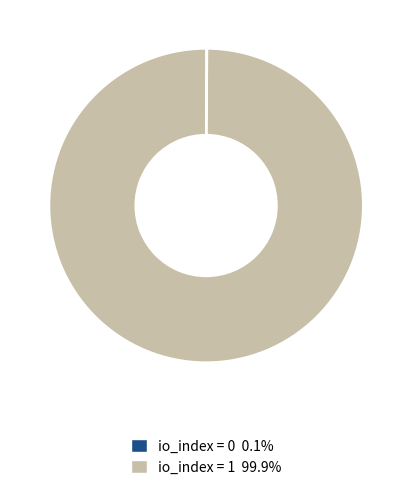

Does any single category account for the majority?

Yes